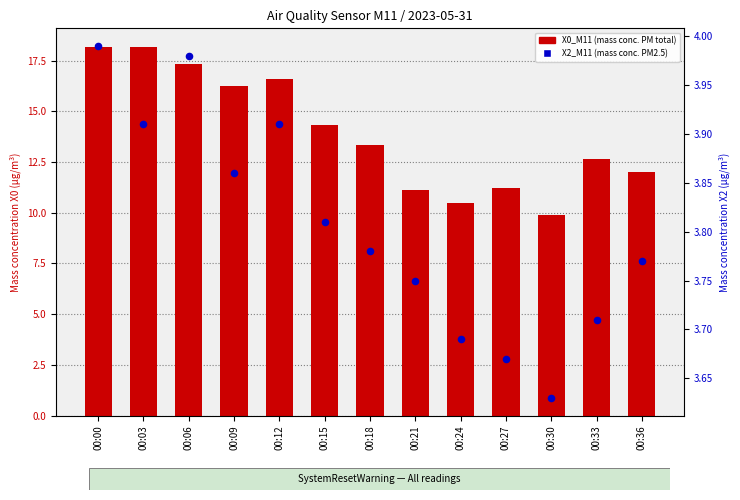

Which series has the largest Y range (max minus min)?

X0_M11